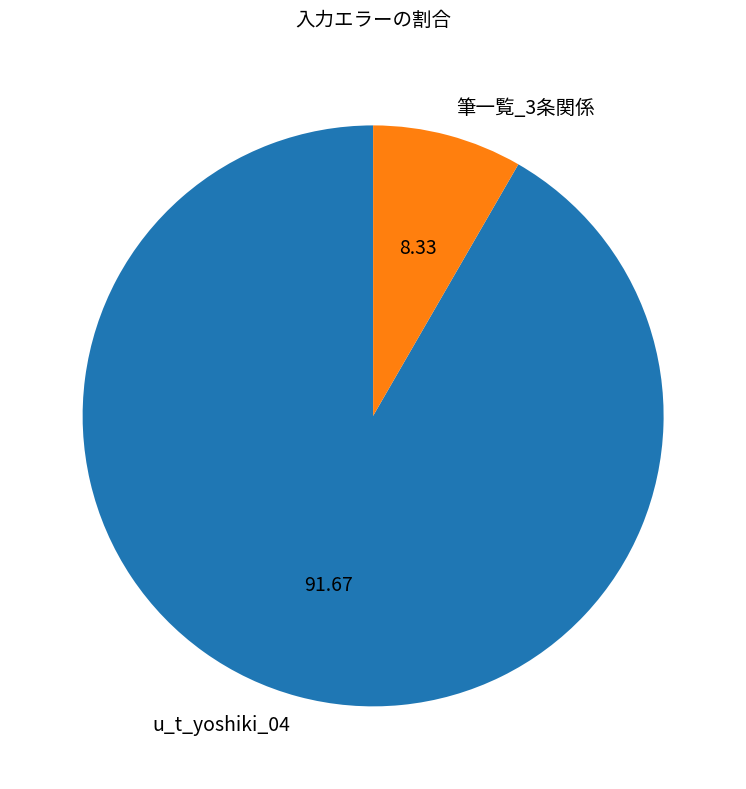

Count the number of slices in the pie.

2